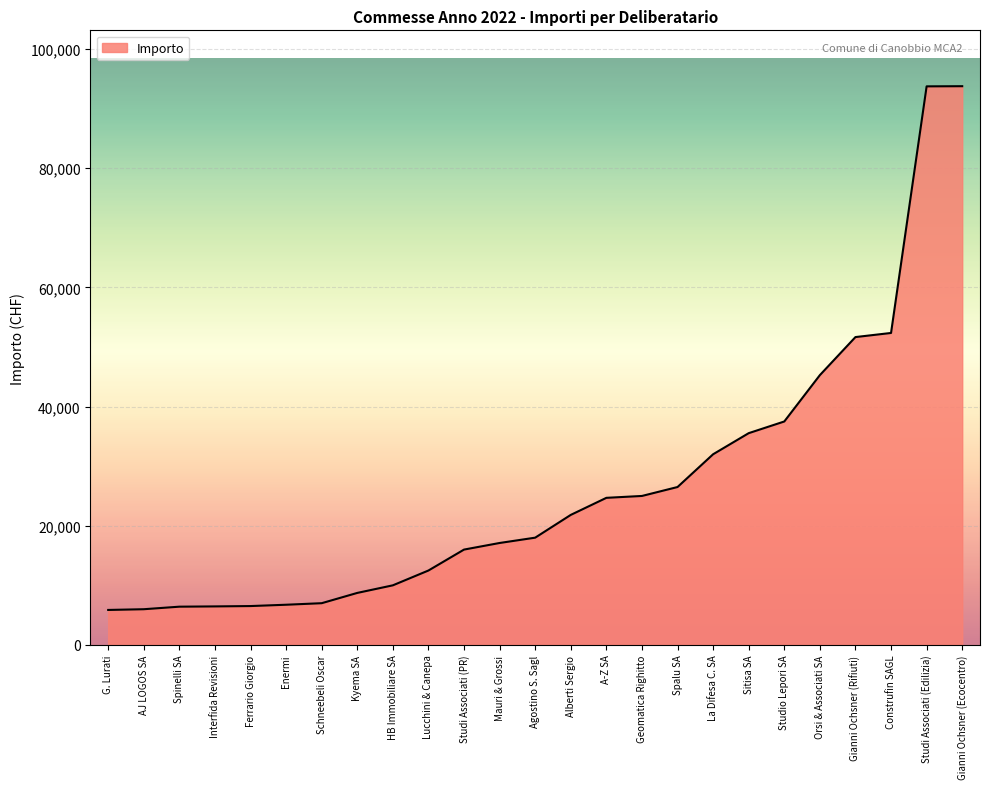

Approximately how many times larger is the value at Lucchini & Canepa compared to Studi Associati (PR)?

0.8